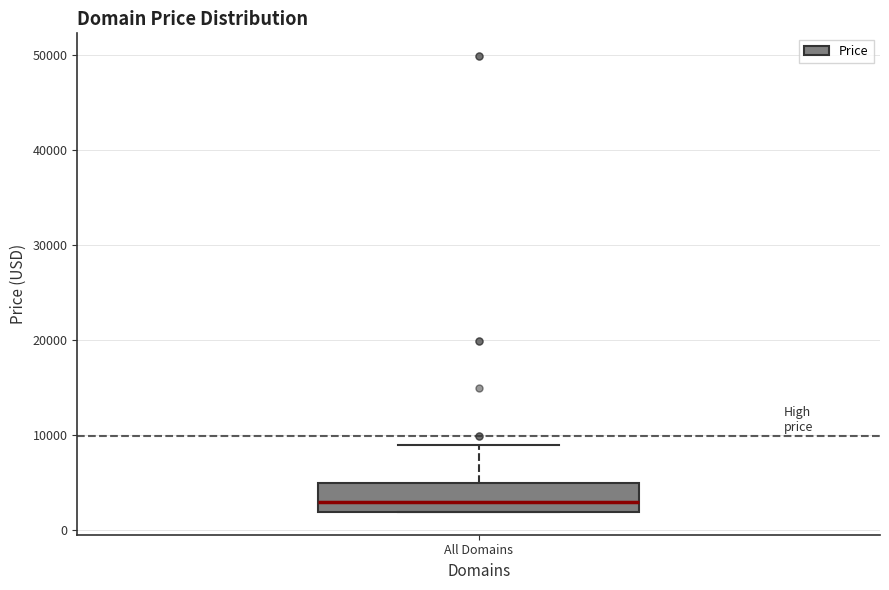

Where is the lower edge of the box for All Domains on the y-axis? The values are not printed on the chart, so give them approximately, as read against the axis.

2000